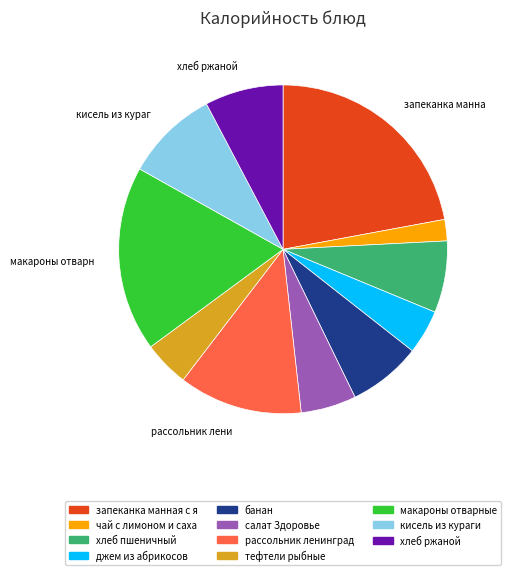

Is there any slice that represents more than half of the pie?

No